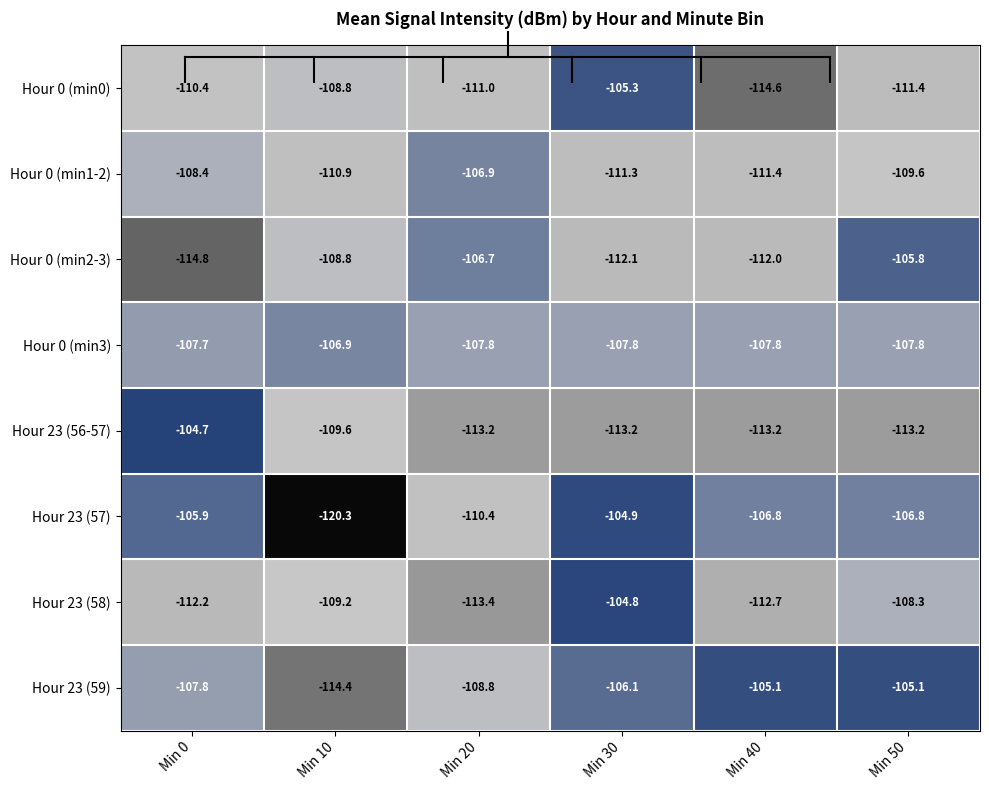

Count the number of data series in this chart.

8